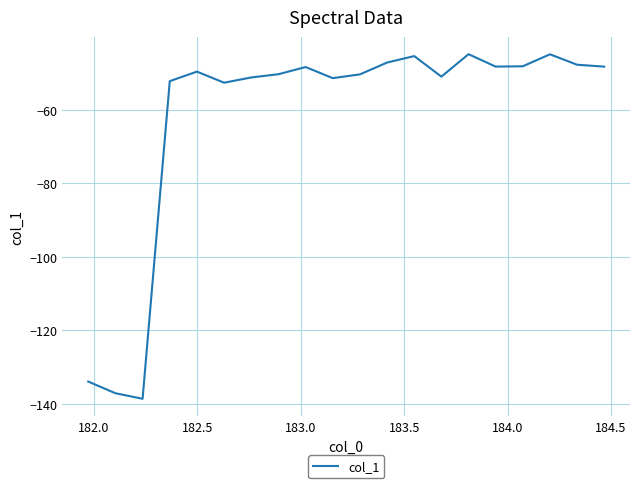

What is the difference between the maximum and minimum values?

93.9